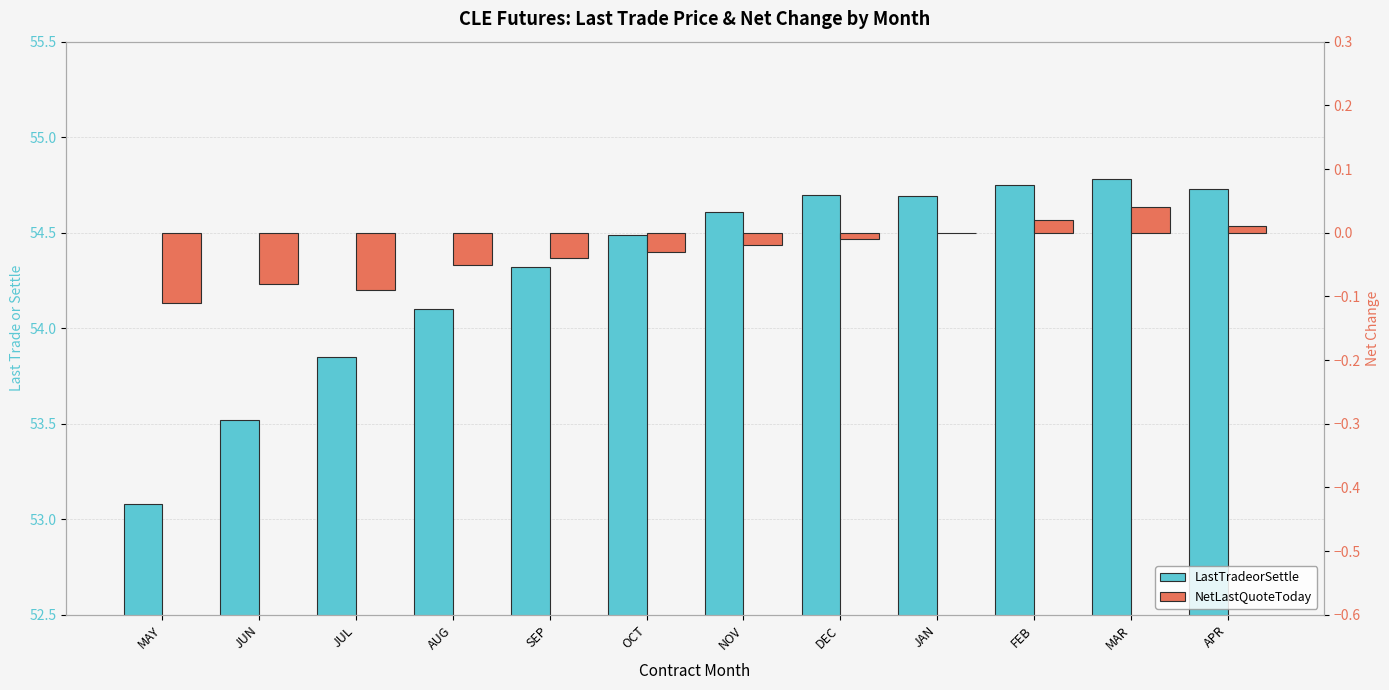

Reading right to left, transcribe all the data shown in this chart.

LastTradeorSettle: 54.7	54.8	54.8	54.7	54.7	54.6	54.5	54.3	54.1	53.9	53.5	53.1
NetLastQuoteToday: 0.0	0.0	0.0	0.0	-0.0	-0.0	-0.0	-0.0	-0.1	-0.1	-0.1	-0.1